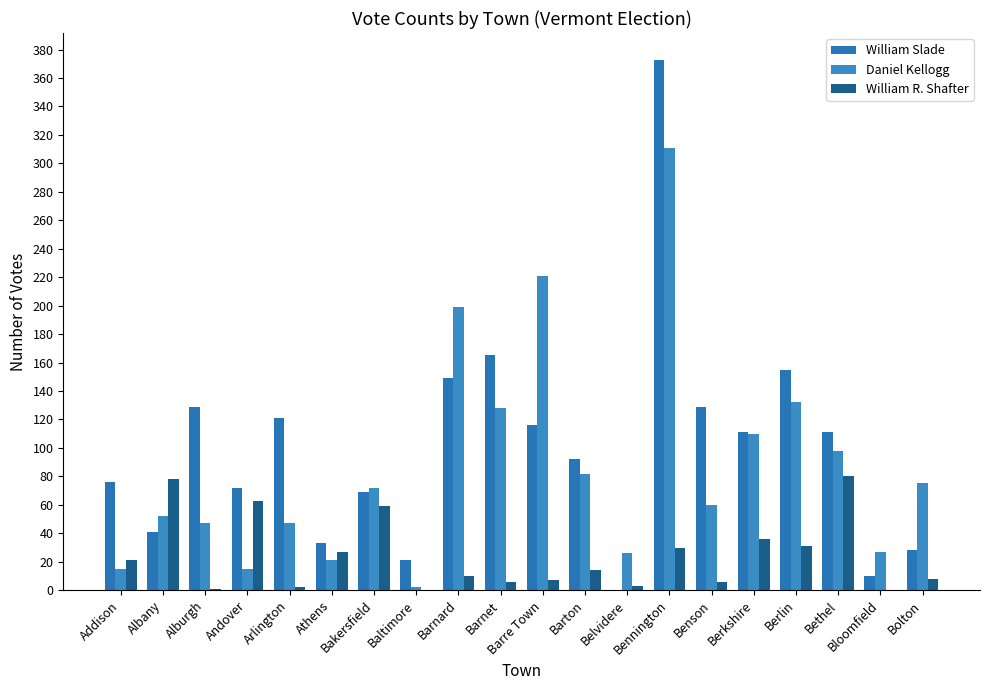

What is the value of the William R. Shafter bar at the 15th from the left?

6